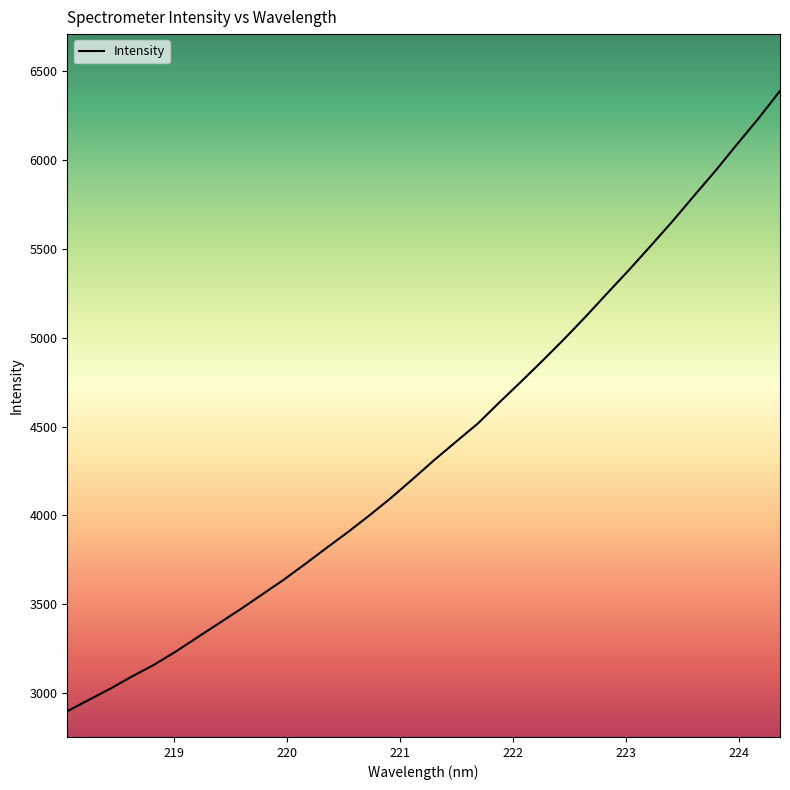

What is the difference between the maximum and minimum values?

3492.4